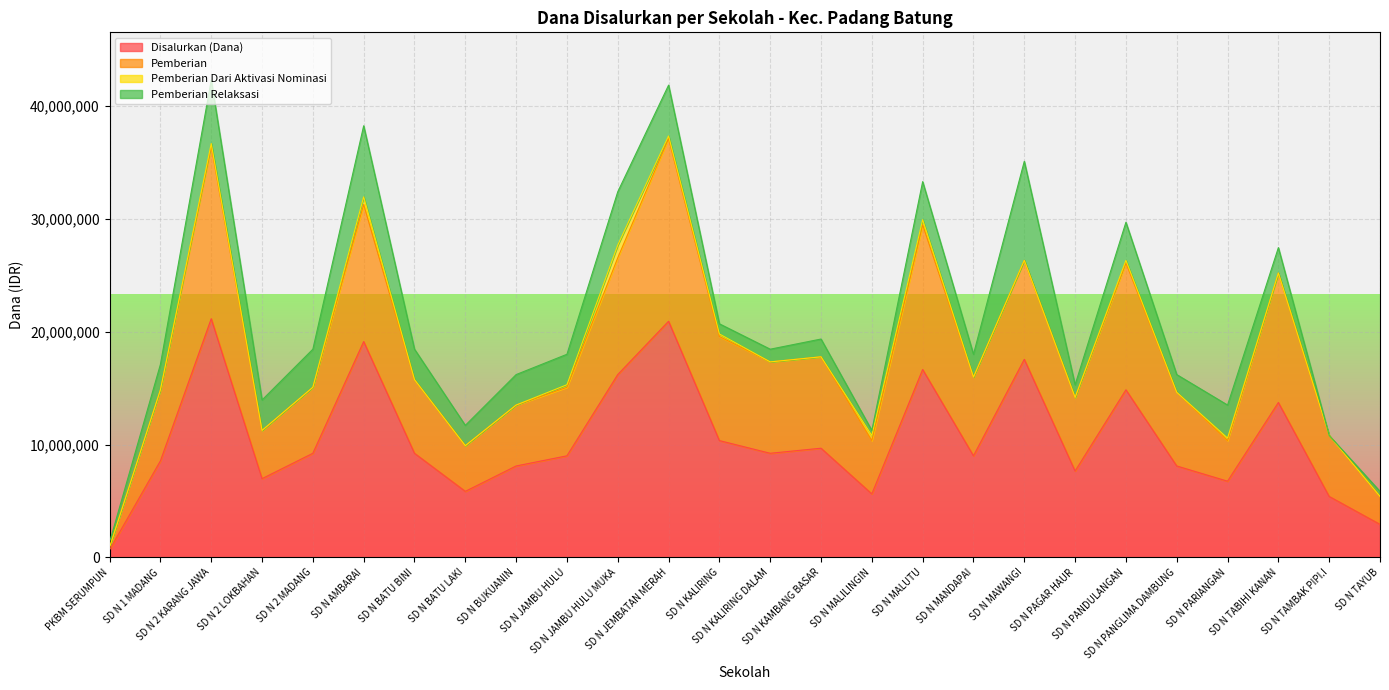

Which series changed the most between SD N KALIRING DALAM and SD N KAMBANG BASAR?

Disalurkan (Dana)